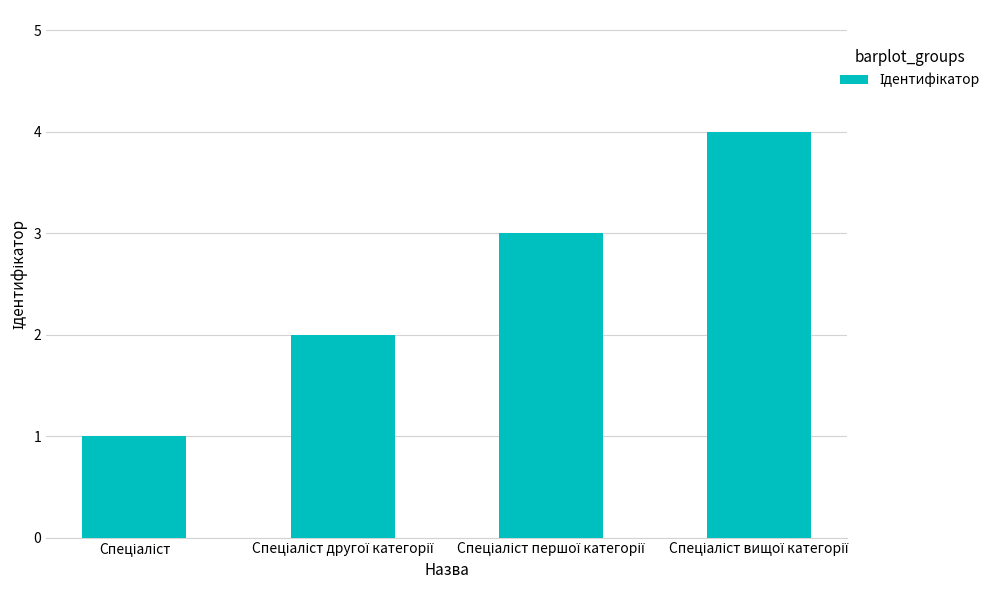

What is the sum of all values?

10